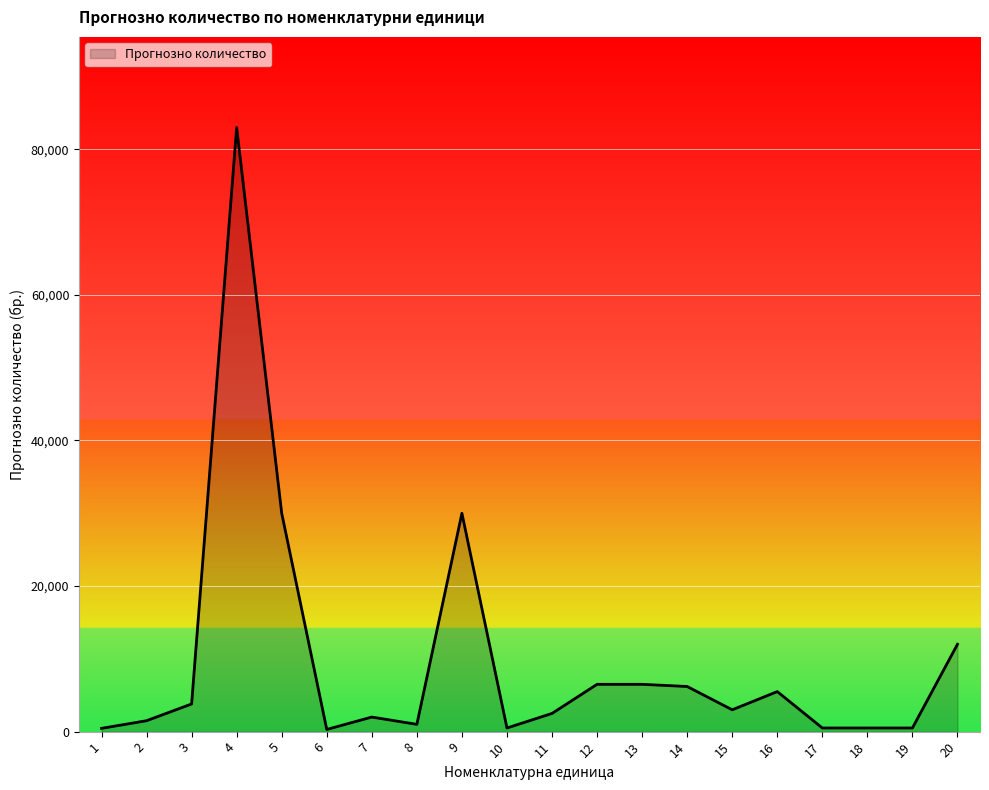

Approximately how many times larger is the value at 5 compared to 9?

1.0